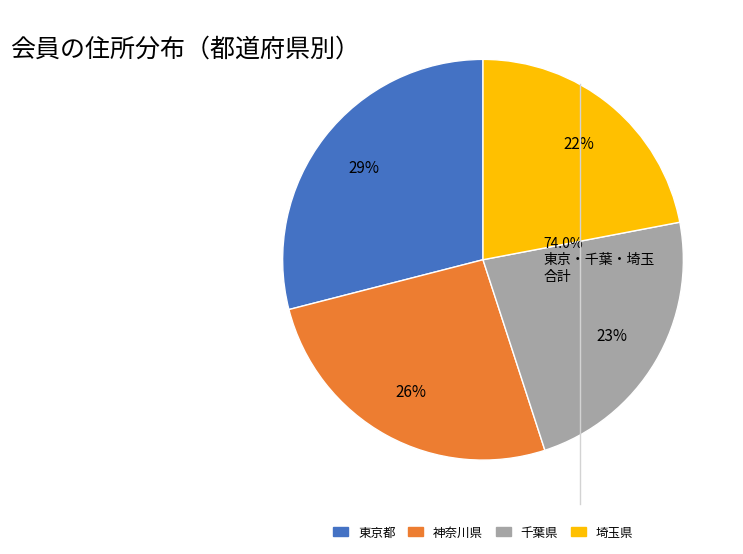

Does 神奈川県 account for over 50% of the chart?

No